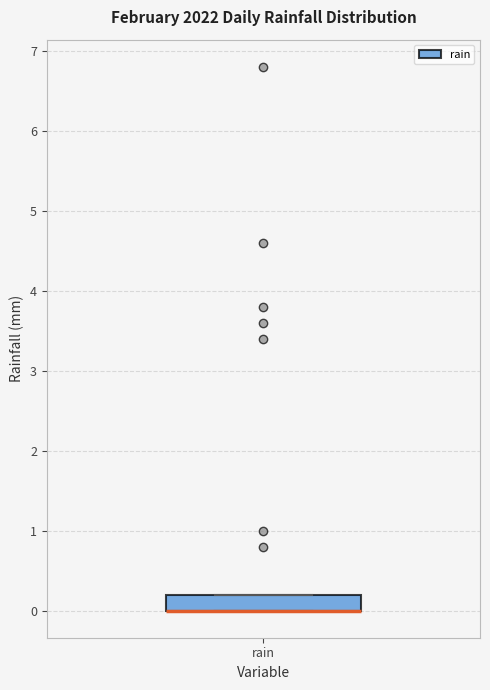

Transcribe this box plot: give where the median line is, the range the box spans, and where the two whiskers end, as read against the y-axis. The values are not printed on the chart, so give them approximately, as read against the axis.

median 0.0 (drawn on the box's lower edge), box 0.0 to 0.2, whiskers 0.0 to 0.2